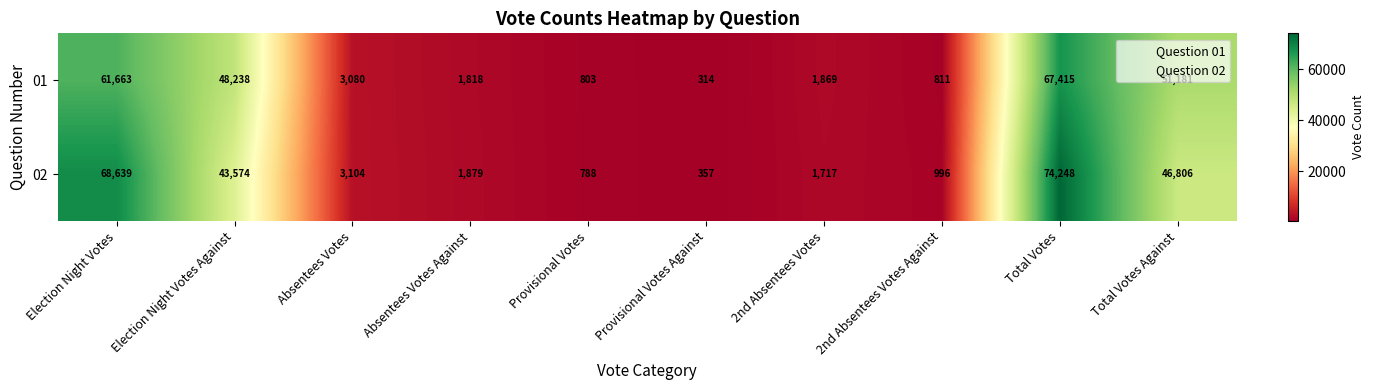

At how many categories does at least one series exceed 34949?

4